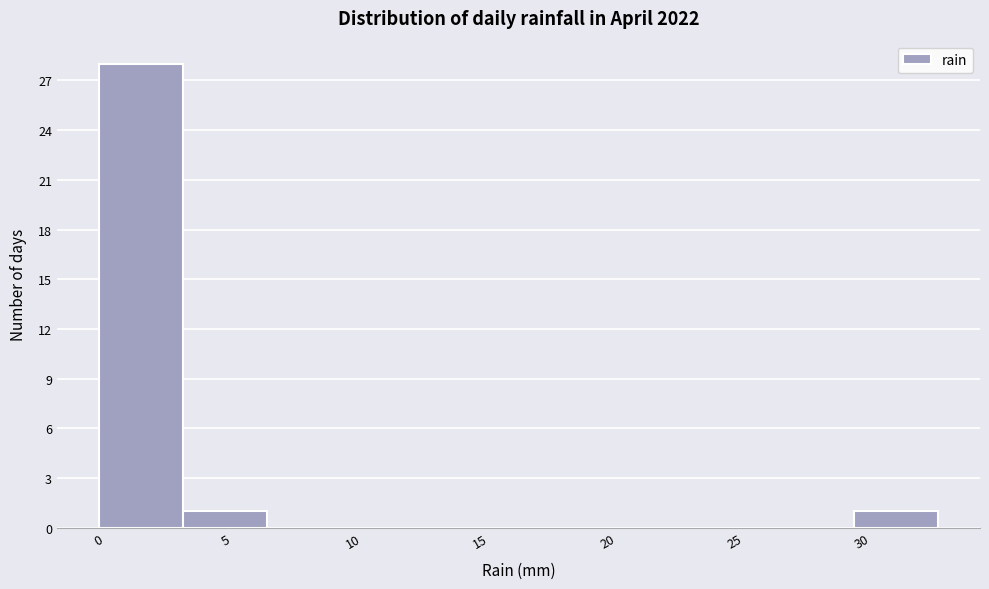

Reading left to right, list every bar in this chart as the range it spans on the x-axis followed by its height. Neither the bar edges nor the heights are printed on the chart, so give them approximately, as read against the axes.

0.0 to 3.3: 28
3.3 to 6.6: 1
6.6 to 9.9: 0
9.9 to 13.2: 0
13.2 to 16.5: 0
16.5 to 19.8: 0
19.8 to 23.1: 0
23.1 to 26.4: 0
26.4 to 29.7: 0
29.7 to 33.0: 1